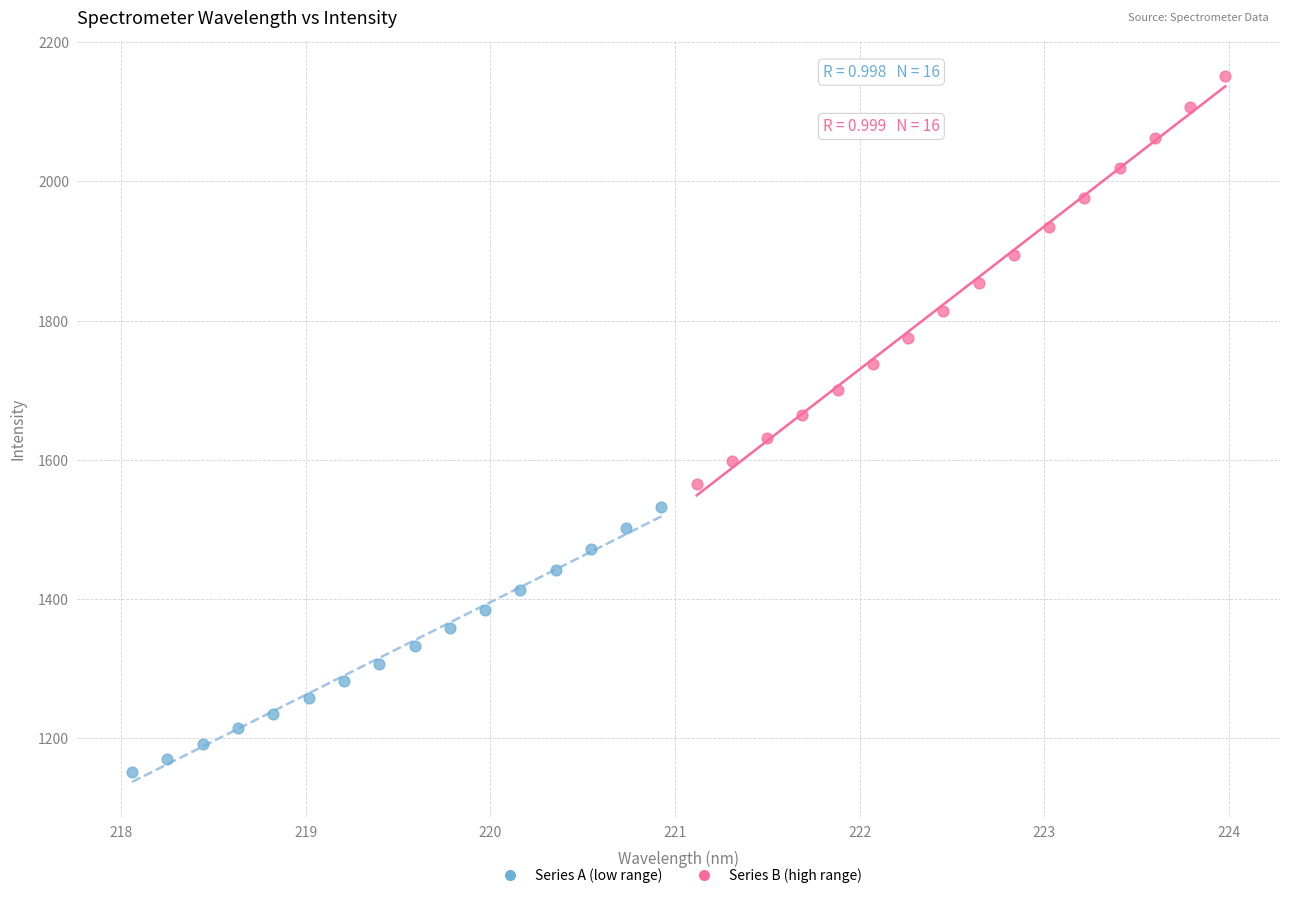

Which series has the largest Y range (max minus min)?

Series B (high range)